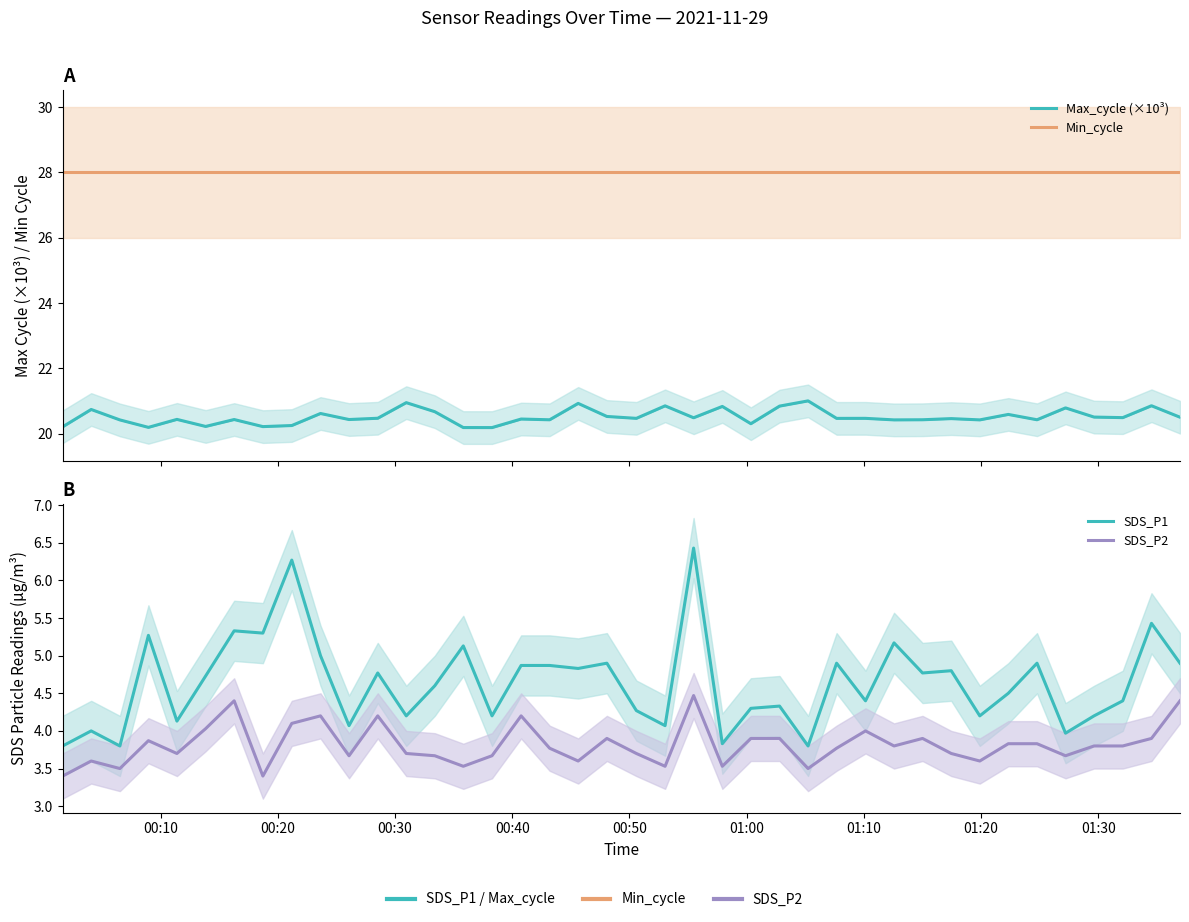

How many values in the SDS_P1 series exceed 4?

34